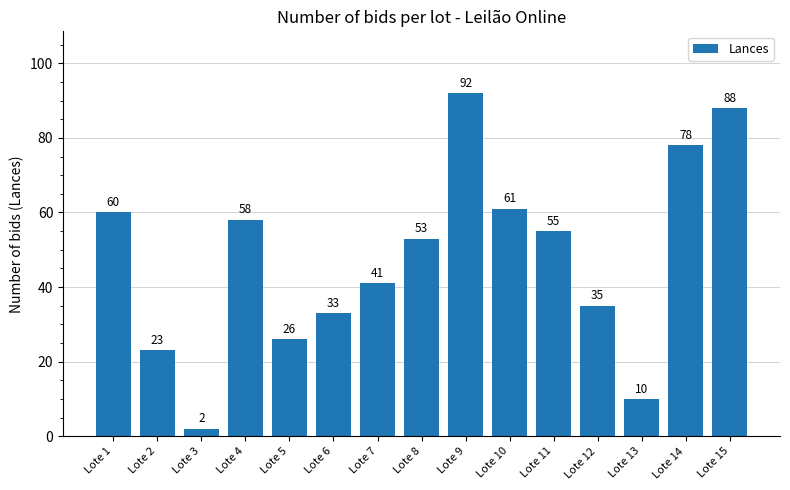

List the labels in order of value, smallest first.

Lote 3, Lote 13, Lote 2, Lote 5, Lote 6, Lote 12, Lote 7, Lote 8, Lote 11, Lote 4, Lote 1, Lote 10, Lote 14, Lote 15, Lote 9